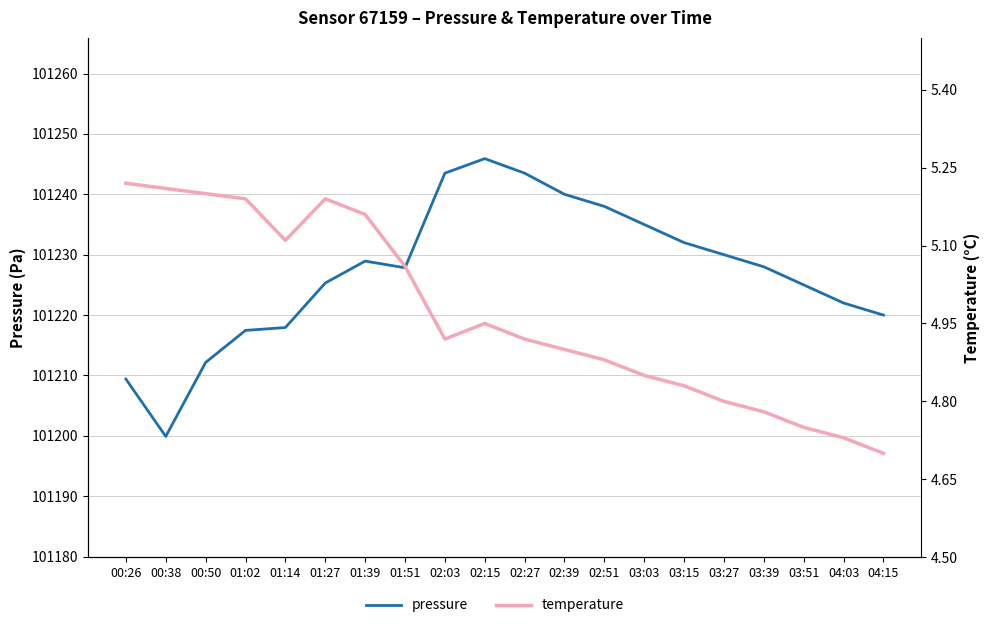

List the labels in order of pressure value, smallest first.

00:38, 00:26, 00:50, 01:02, 01:14, 04:15, 04:03, 03:51, 01:27, 01:51, 03:39, 01:39, 03:27, 03:15, 03:03, 02:51, 02:39, 02:03, 02:27, 02:15